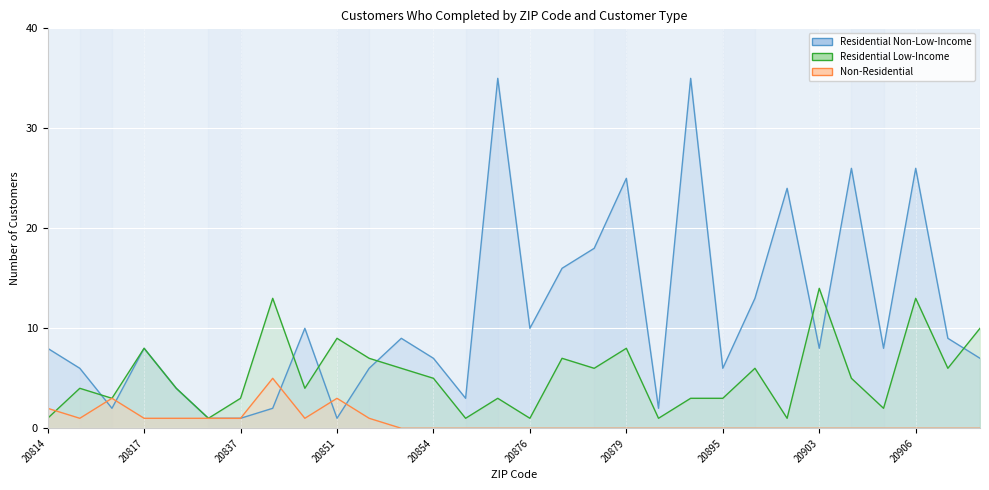

At which category does the chart reach its minimum across all series?

20853